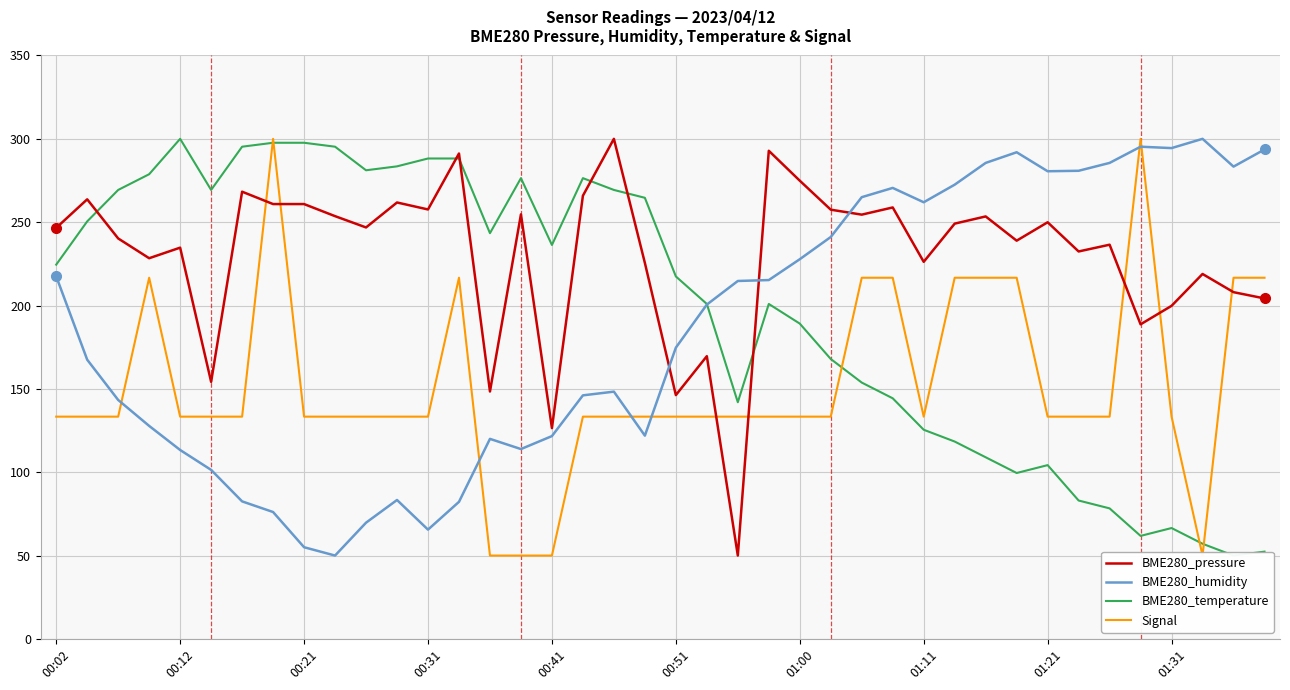

What is the lowest value of the BME280_humidity series?

50.0